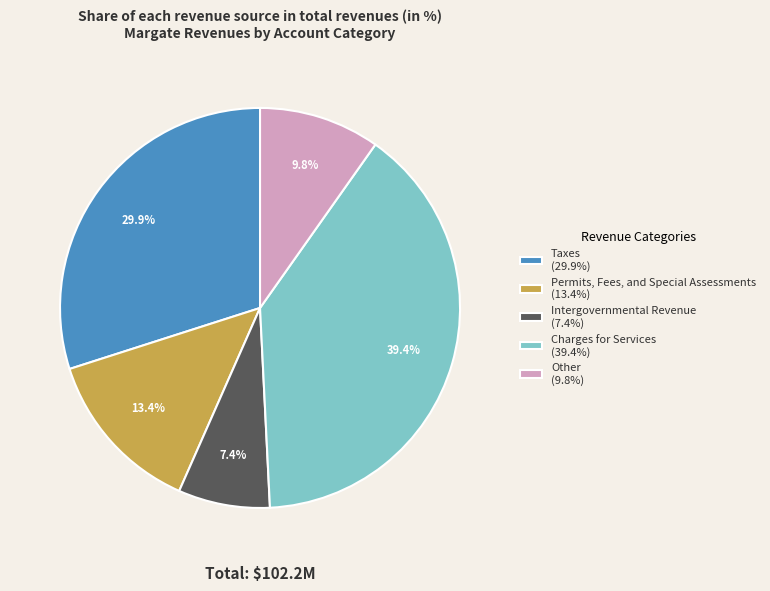

Approximately how many times larger is the value at Charges for Services compared to Other?

4.0